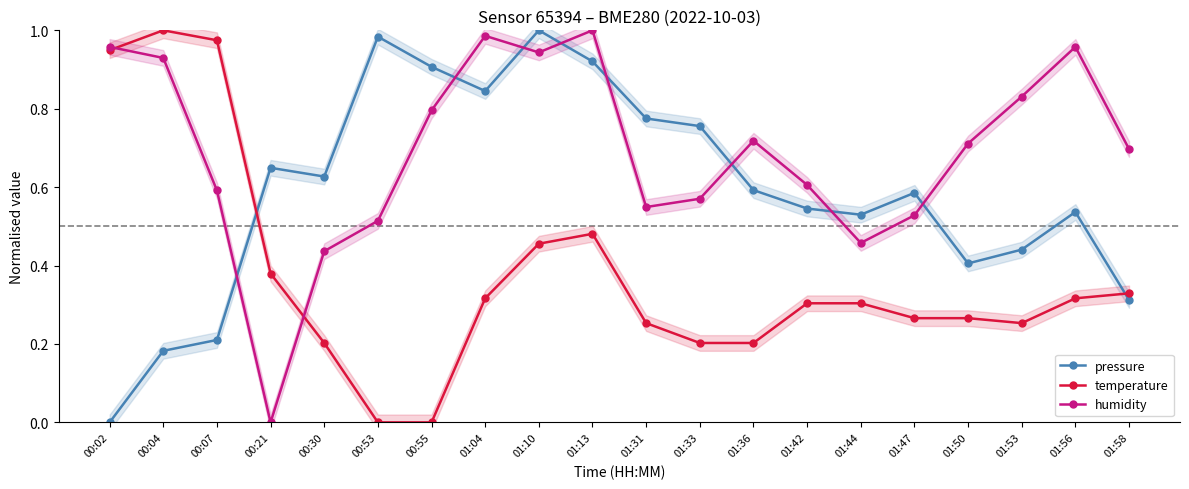

Rank the categories by pressure value from highest to lowest.

01:10, 00:53, 01:13, 00:55, 01:04, 01:31, 01:33, 00:21, 00:30, 01:36, 01:47, 01:42, 01:56, 01:44, 01:53, 01:50, 01:58, 00:07, 00:04, 00:02